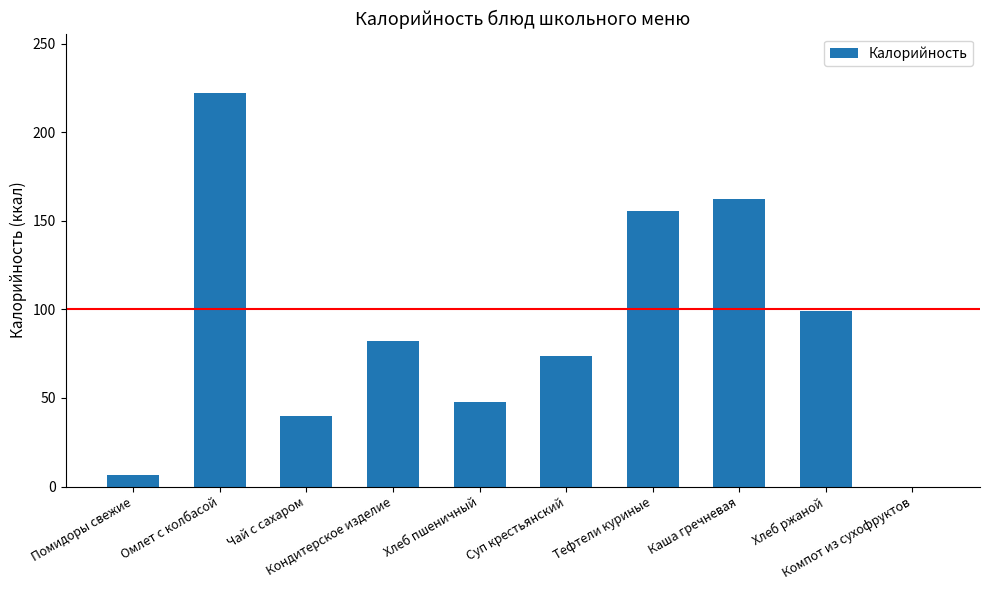

What is the difference between the values at Компот из сухофруктов and Каша гречневая?

162.5